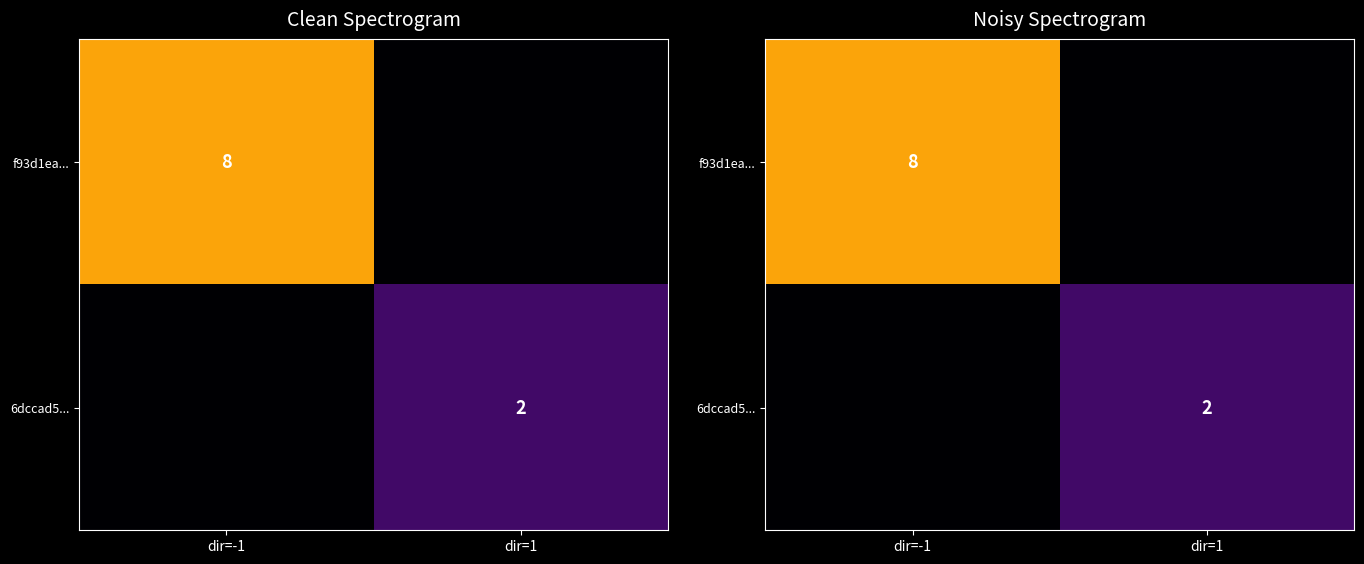

List the series in order of their peak value, lowest first.

6dccad5..., f93d1ea...